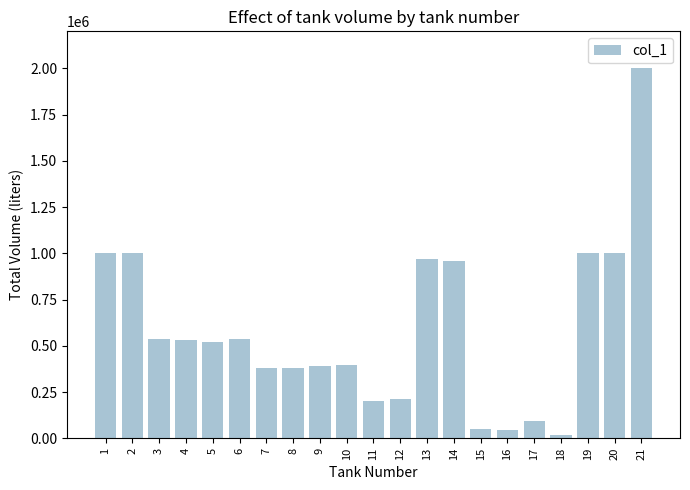

At which category does the chart reach its peak across all series?

21